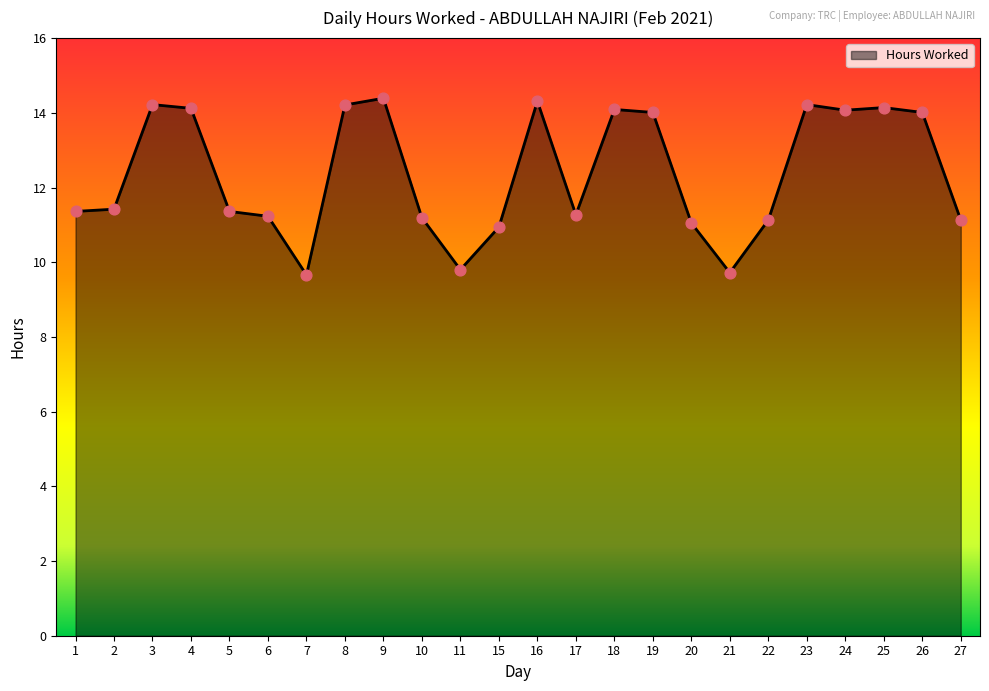

What is the change in value from 4 to 20?

-3.1